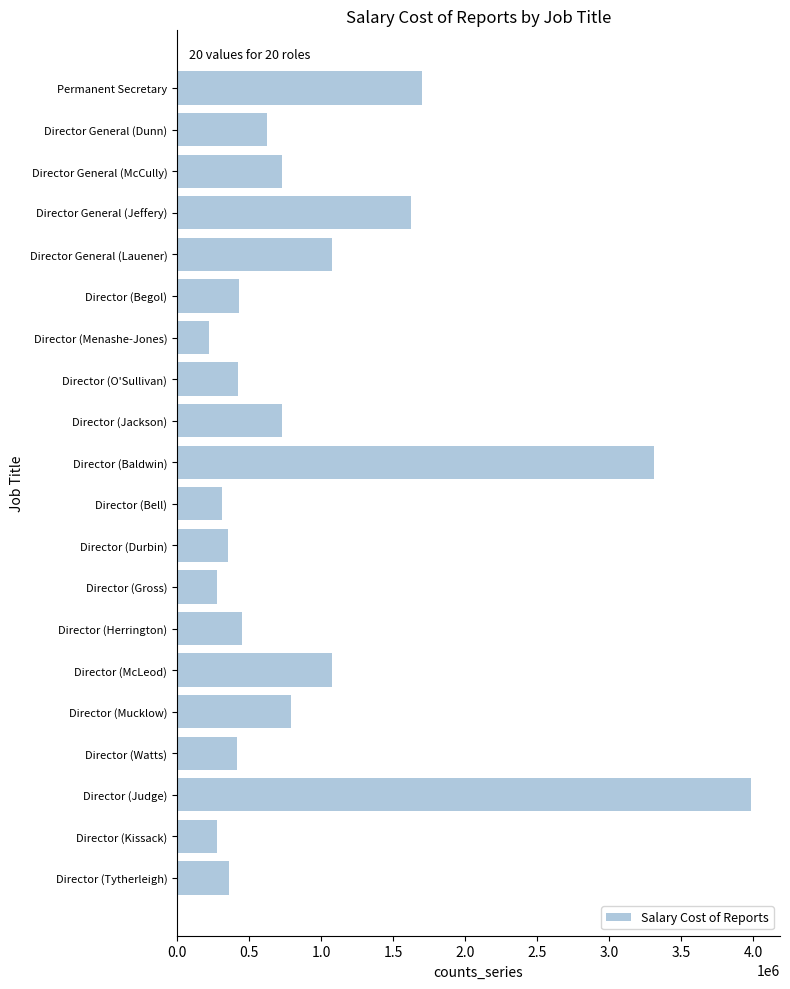

Which category has the lowest value across all series?

Director (Menashe-Jones)